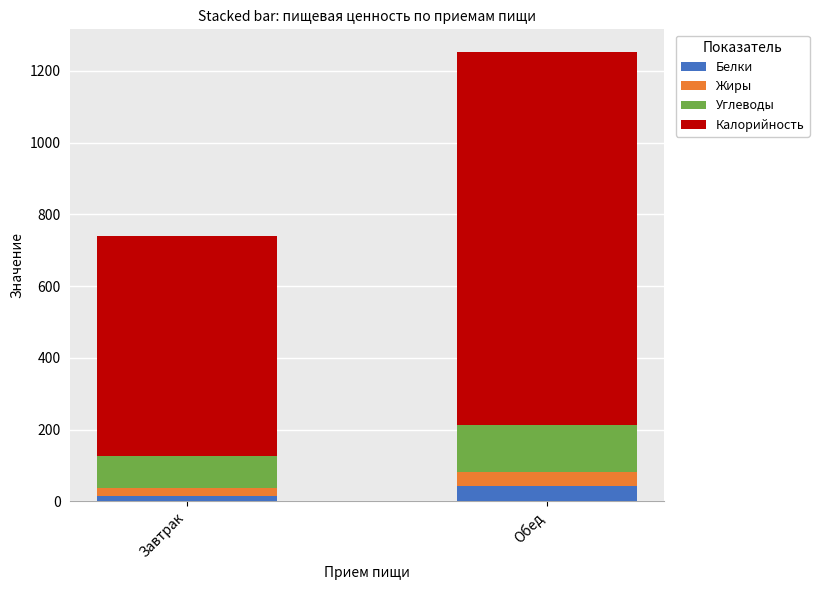

Reading left to right, list the values for the Белки series.

Завтрак=16.2	Обед=44.1